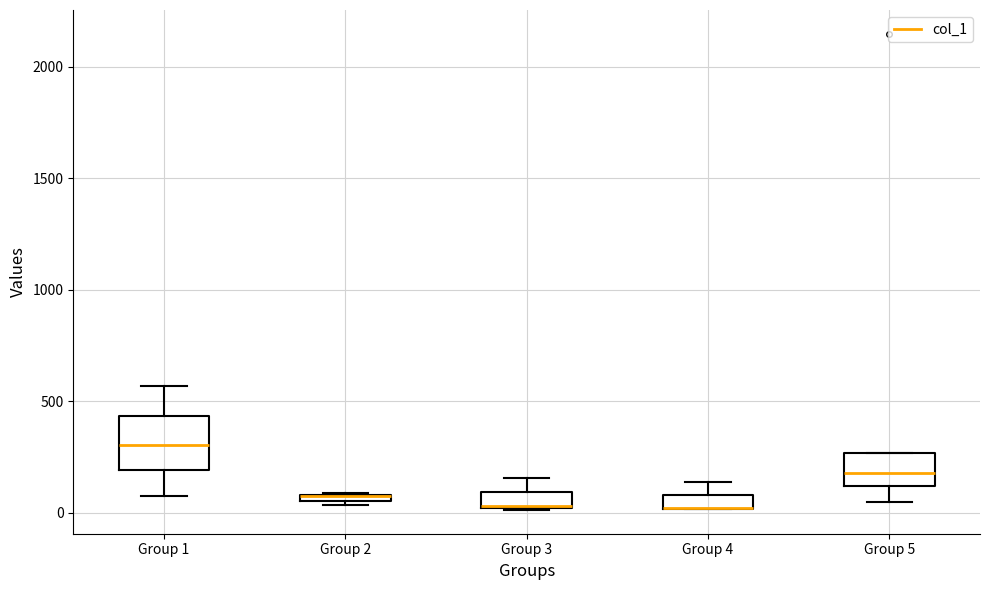

Which box is the tallest, from its lower edge to its upper edge?

Group 1